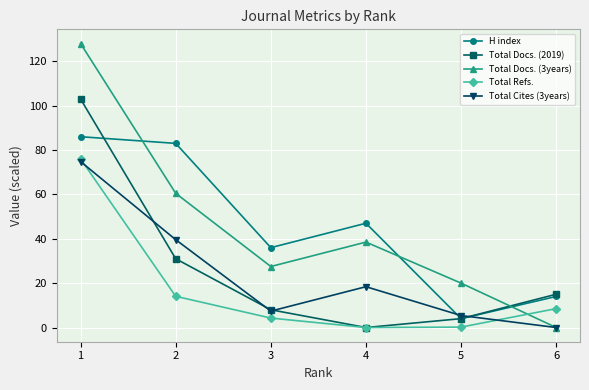

How many positive values does the Total Docs. (3years) series have?

5